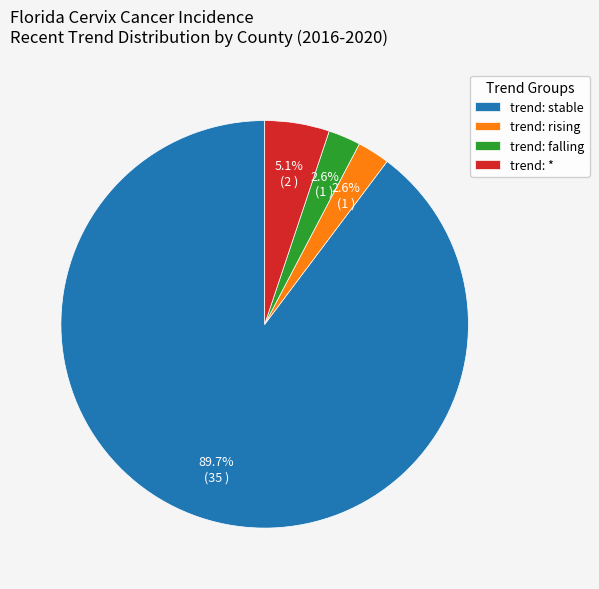

Does any single category account for the majority?

Yes